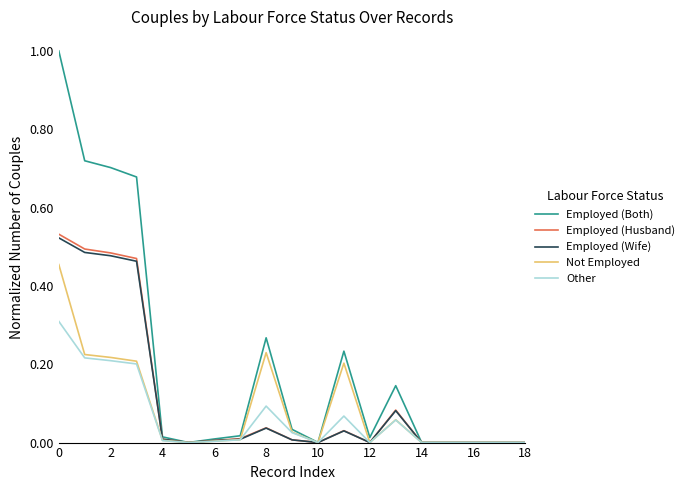

Which series has the largest total across all categories?

Employed (Both)